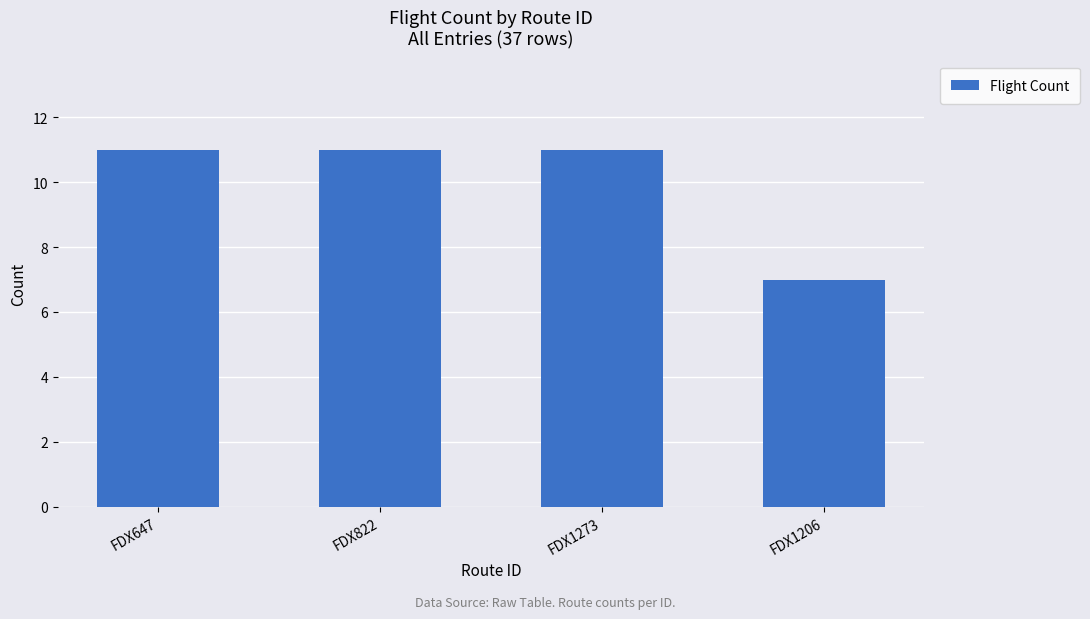

True or false: the data shows 7 at FDX1206.

True